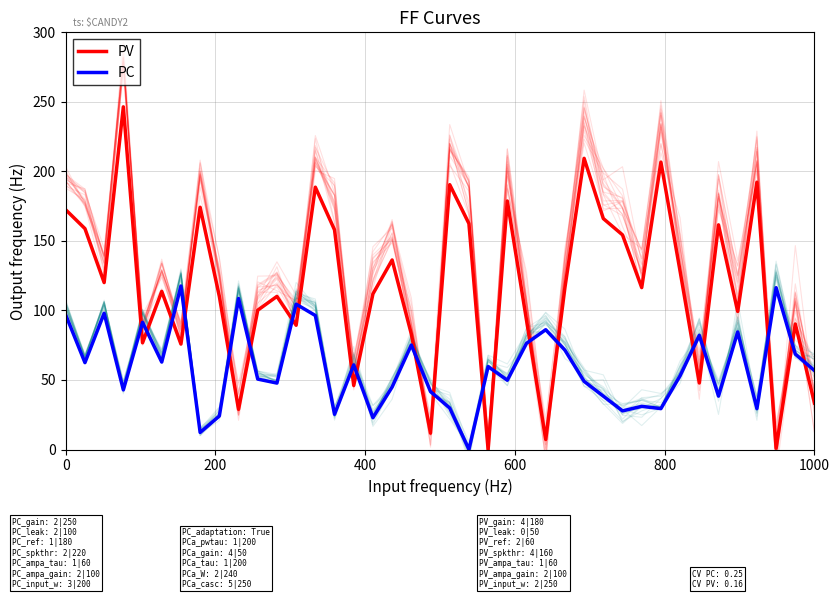

True or false: PV and PC intersect in this chart.

True